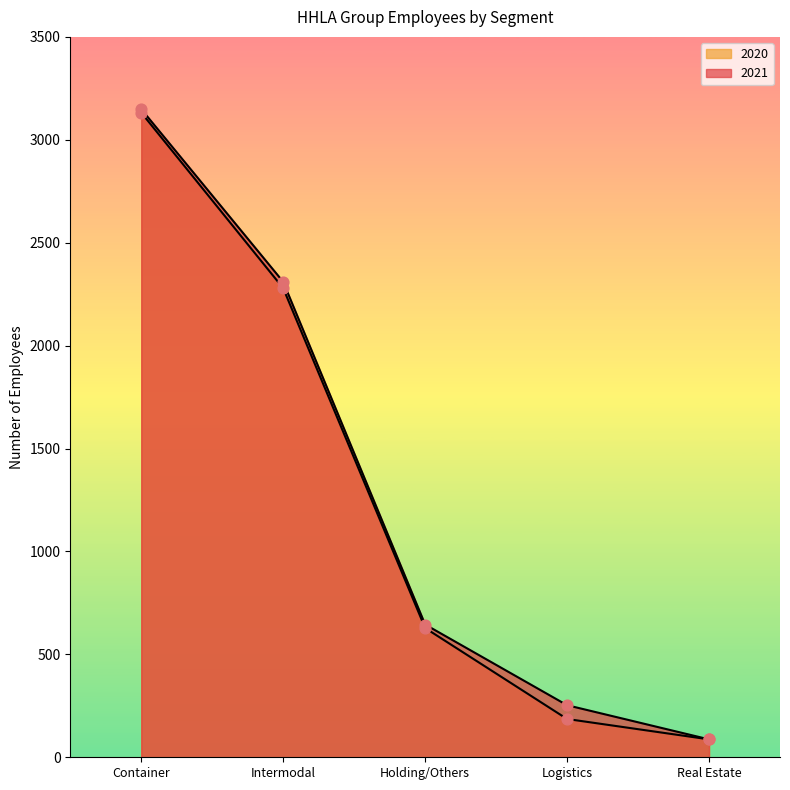

Which series contains the highest Y value?

2021